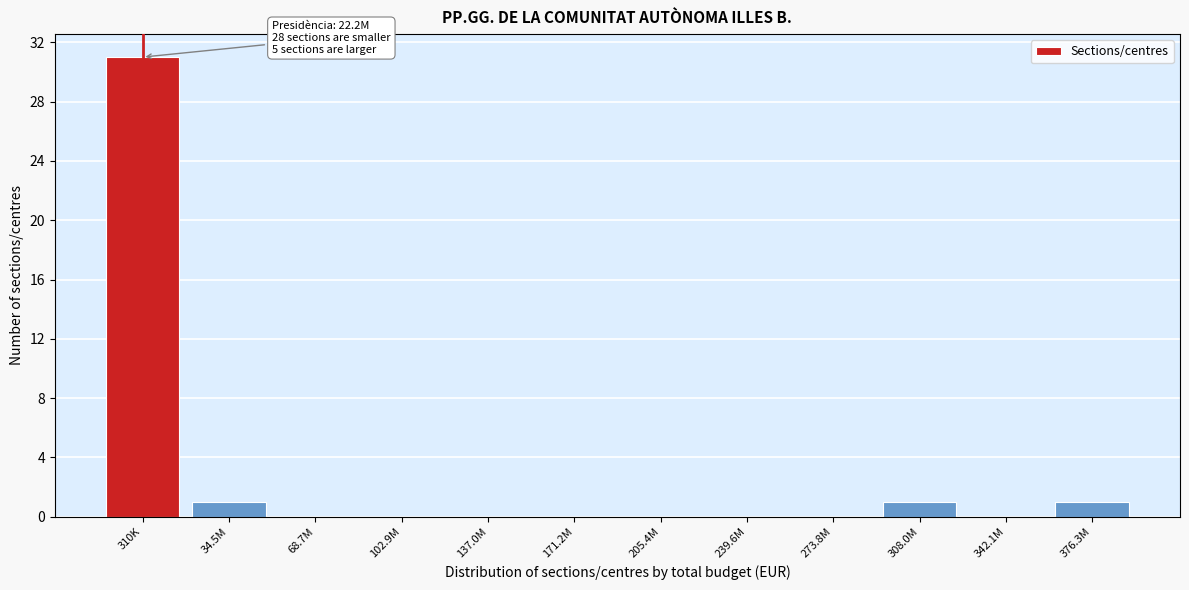

Reading left to right, list all the values displayed in this chart.

310K=31	34.5M=1	68.7M=0	102.9M=0	137.0M=0	171.2M=0	205.4M=0	239.6M=0	273.8M=0	308.0M=1	342.1M=0	376.3M=1